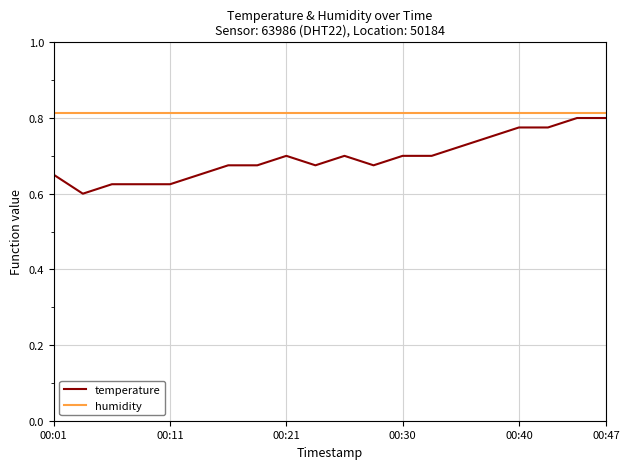

Rank the series by their average value, from highest to lowest.

humidity, temperature